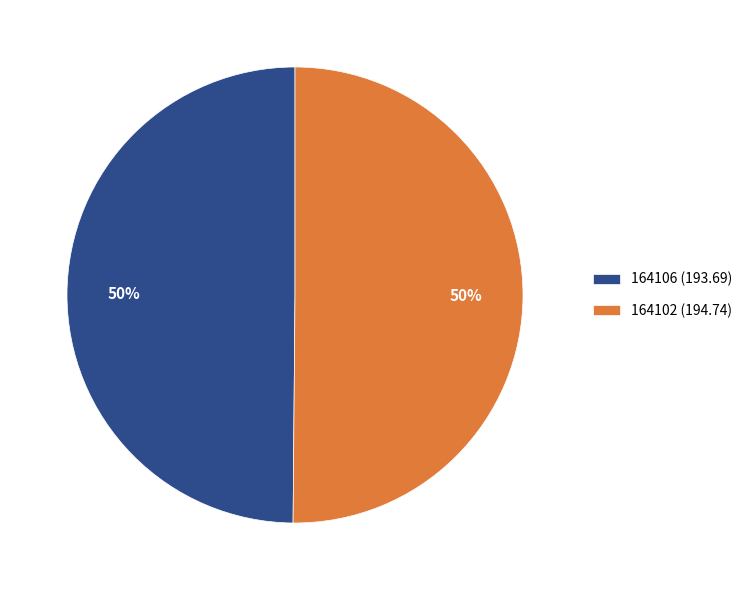

Do 164102 (194.74) and 164106 (193.69) together represent more than half of the pie?

Yes